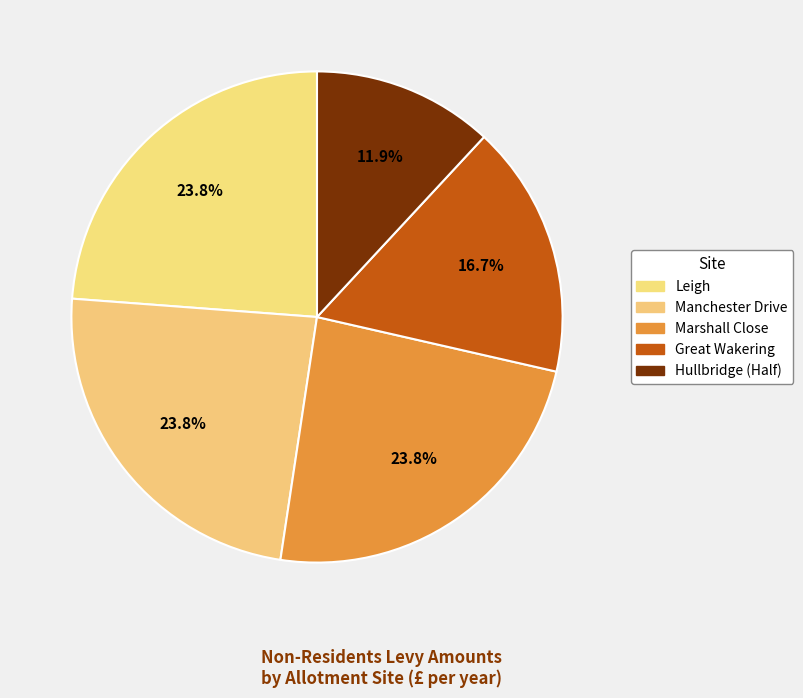

How many segments does this pie chart have?

5